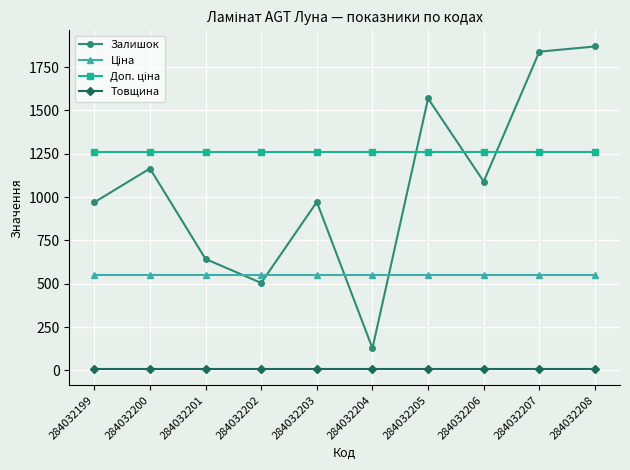

Which series changed the most between 284032199 and 284032207?

Залишок